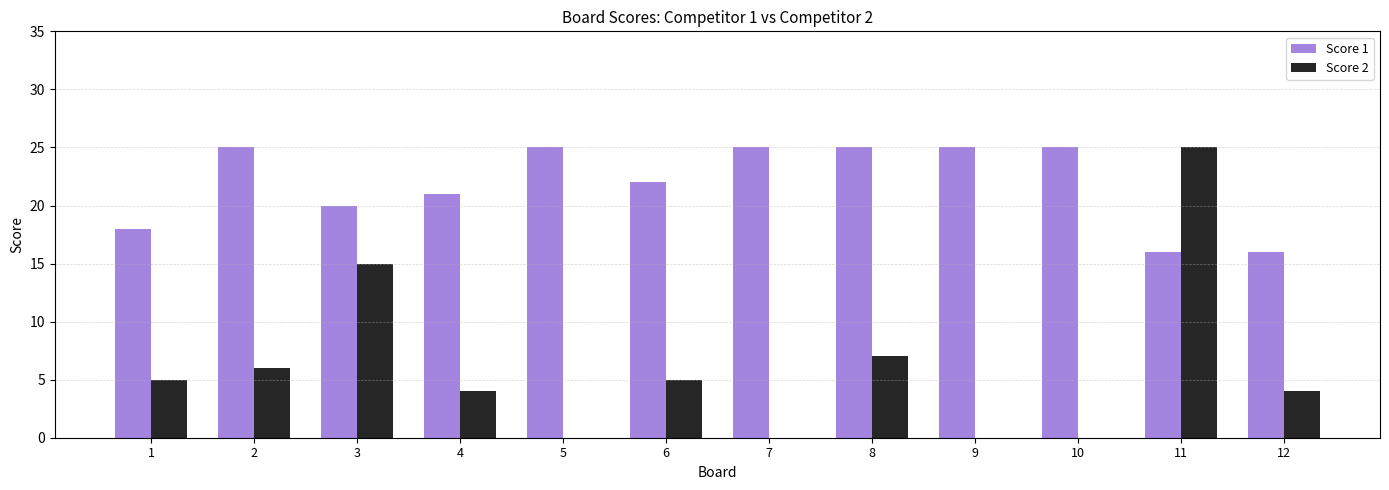

Is it true that Score 1 equals 6 at 12?

False